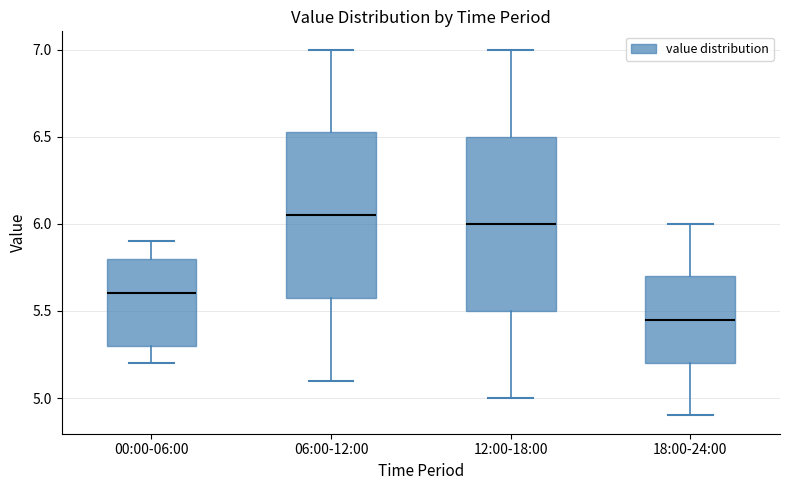

Reading left to right, transcribe this box plot: for each box, give where its median line is, the range the box spans, and where its two whiskers end, as read against the y-axis. The values are not printed on the chart, so give them approximately, as read against the axis.

00:00-06:00: median 5.60, box 5.30 to 5.80, whiskers 5.20 to 5.90
06:00-12:00: median 6.05, box 5.60 to 6.55, whiskers 5.10 to 7.00
12:00-18:00: median 6.00, box 5.50 to 6.50, whiskers 5.00 to 7.00
18:00-24:00: median 5.45, box 5.20 to 5.70, whiskers 4.90 to 6.00